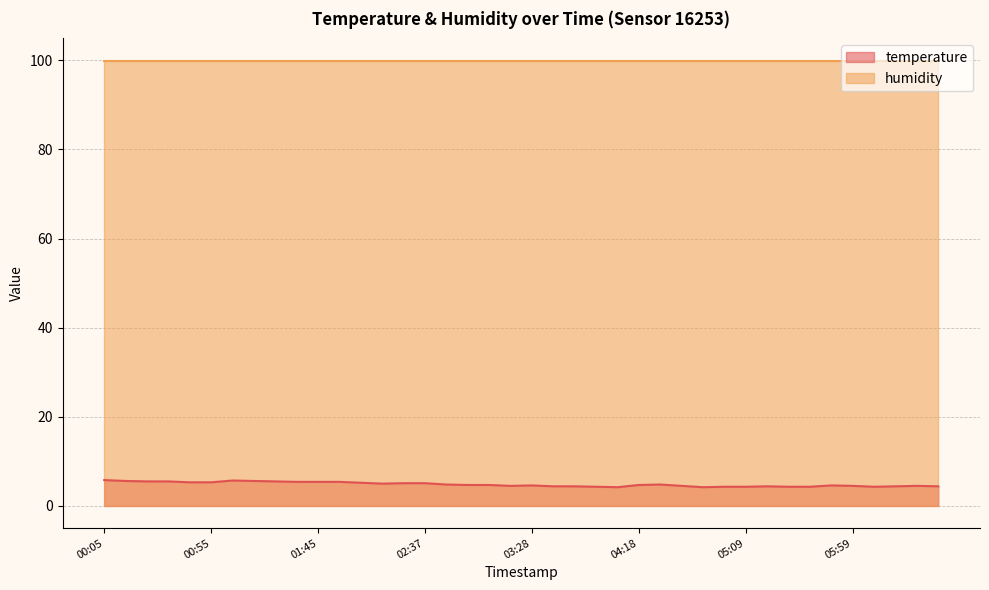

What is the maximum value shown in the chart?

99.9